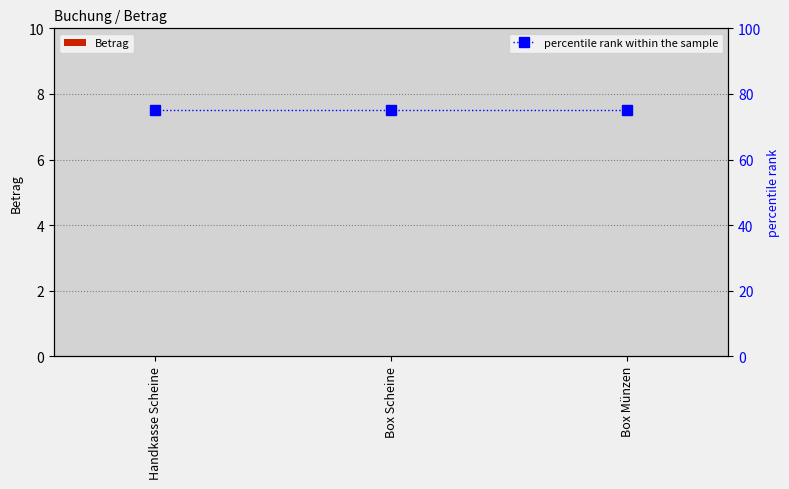

What is the total value across all series at Box Münzen?

75